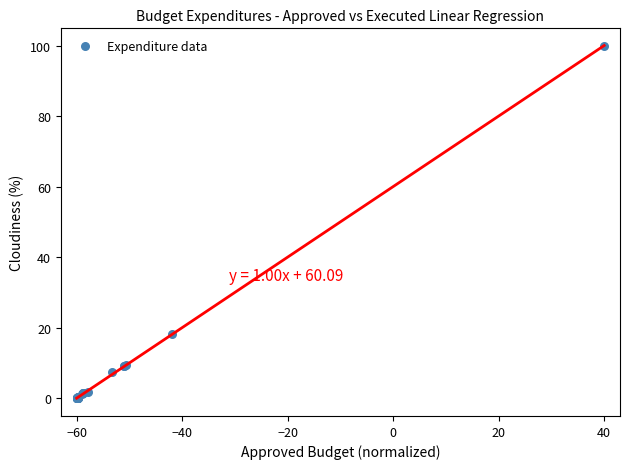

What Y value in the scatter plot is closest to 50?

18.3